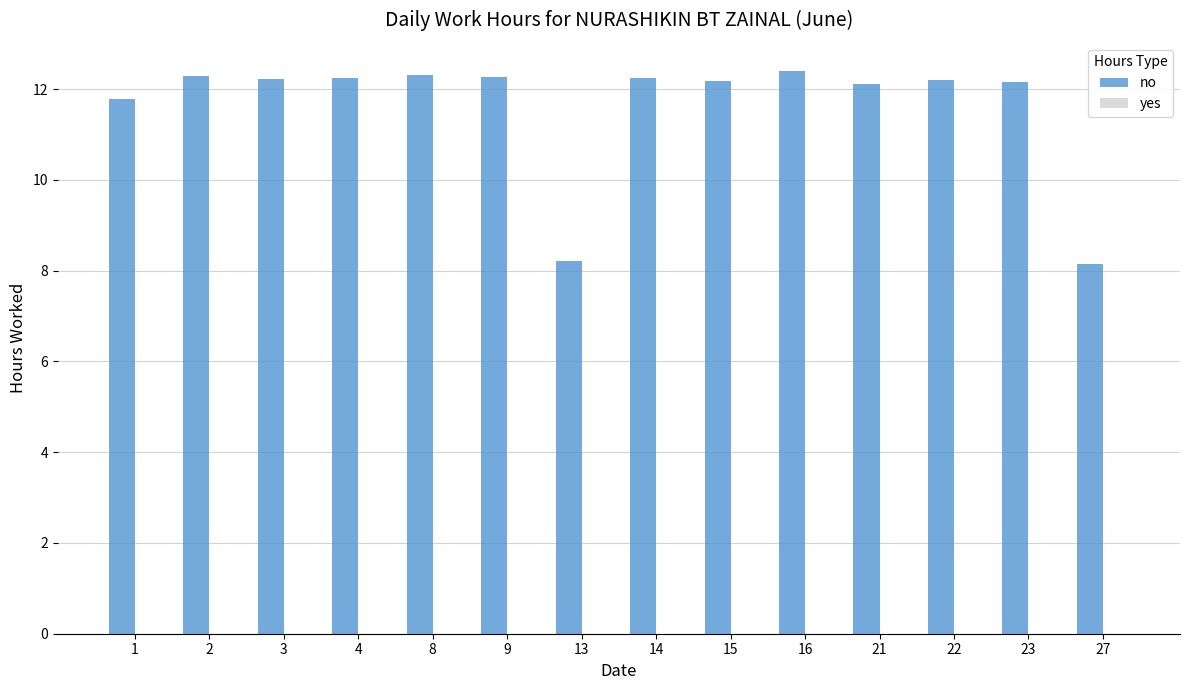

What is the greatest value displayed?

12.4